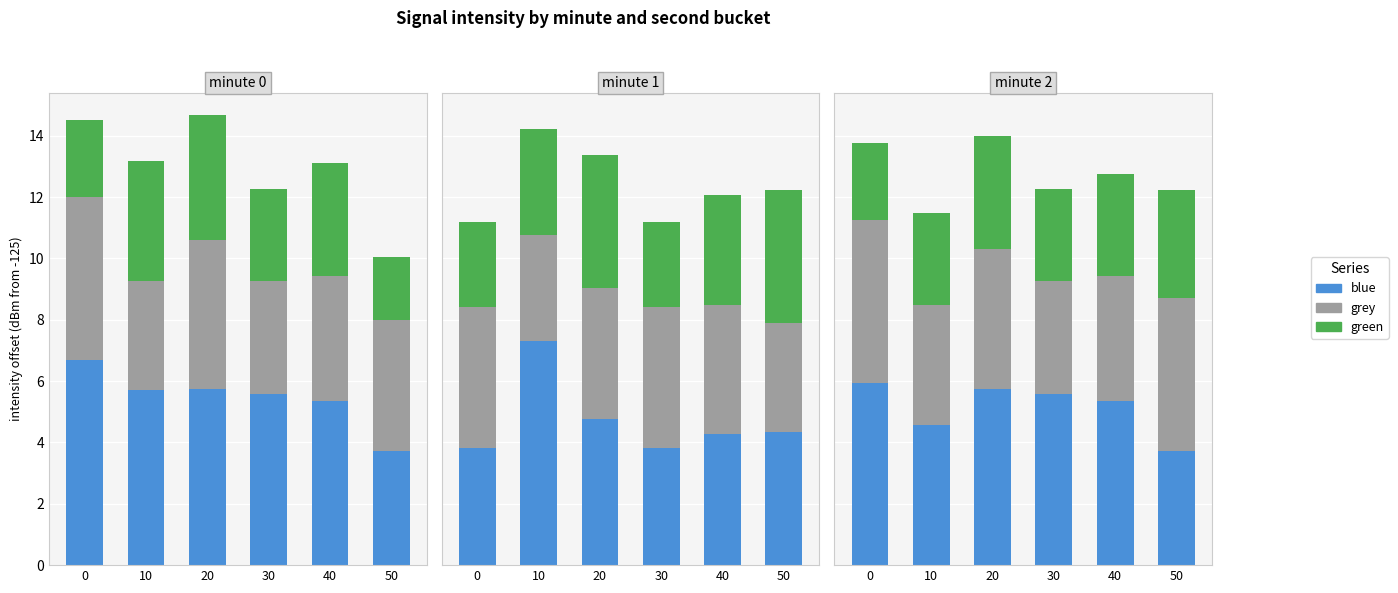

Between 30 and 50, which series saw the biggest shift?

blue